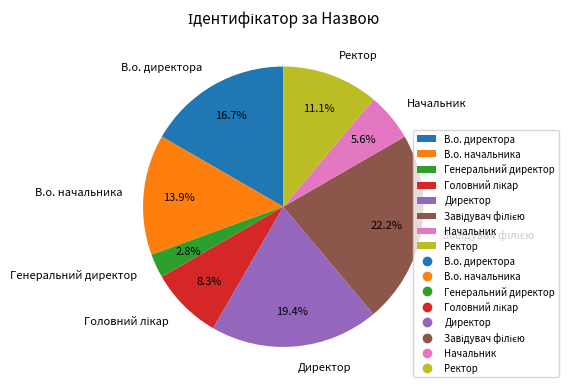

Which slice is the smallest?

Генеральний директор